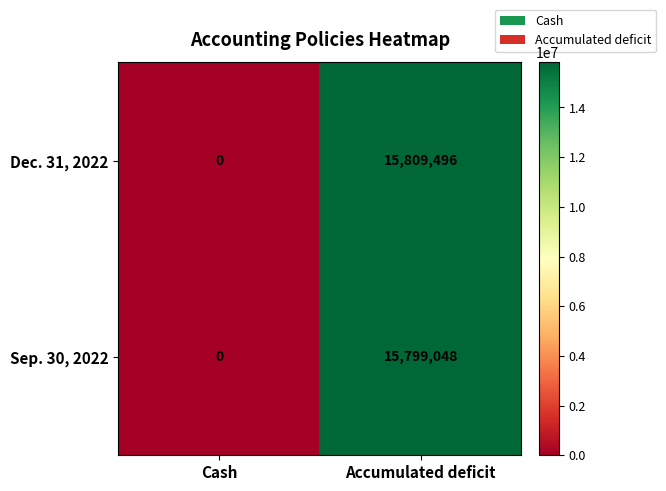

Which category has the lowest value in the Sep. 30, 2022 series?

Cash